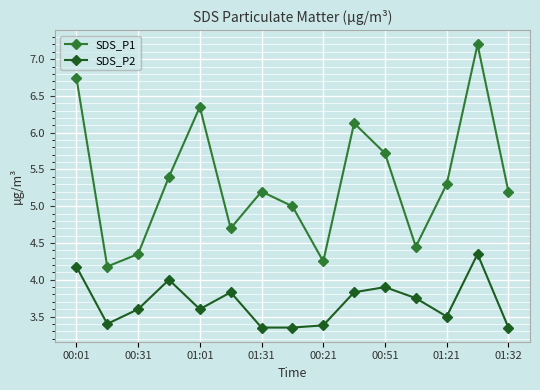

How many interior local peaks does the SDS_P1 series have?

4